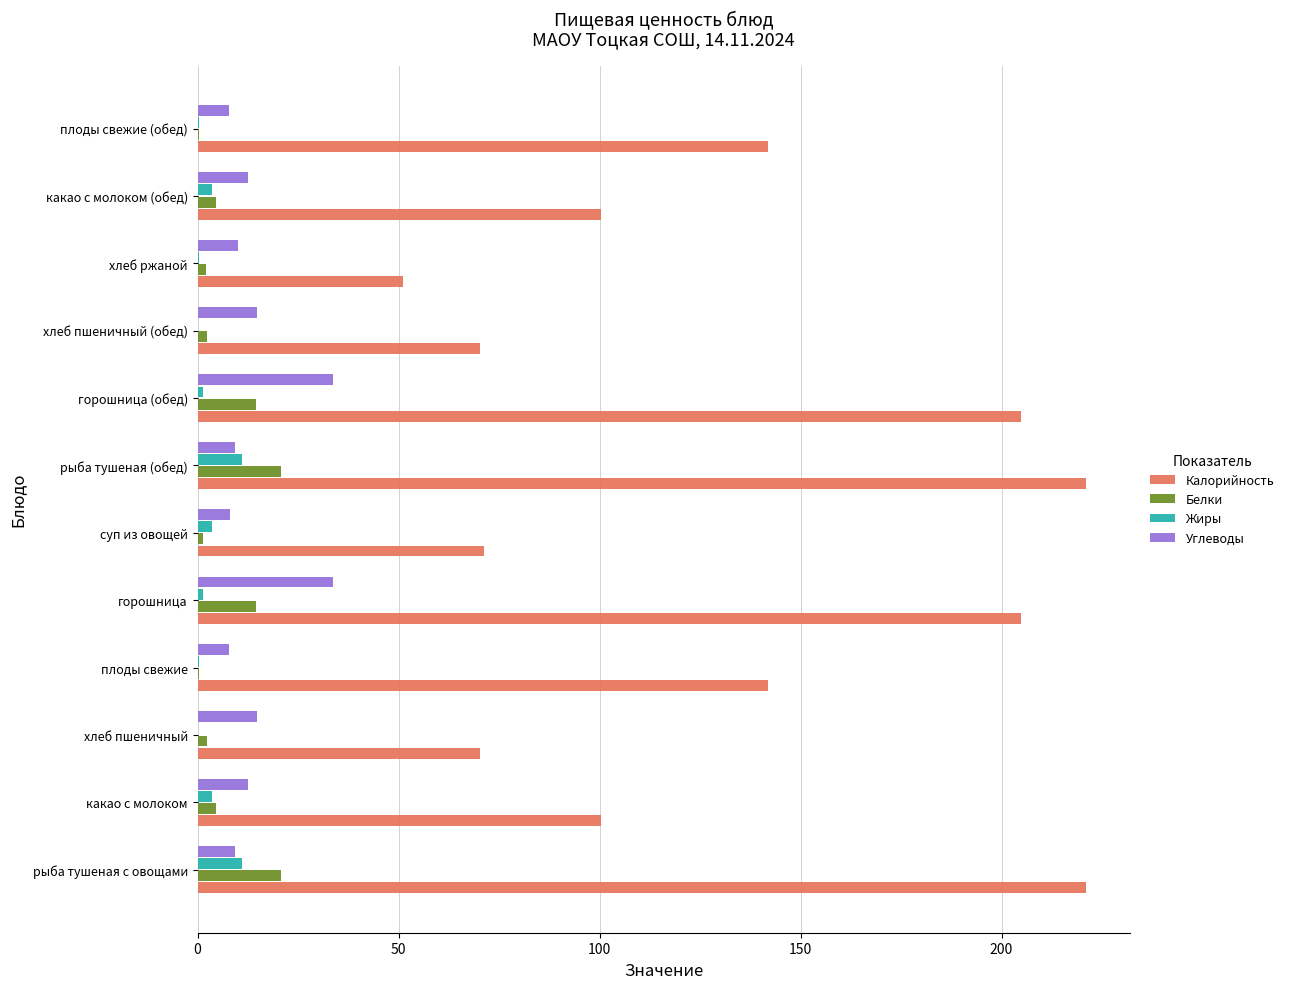

Which series changed the most between какао с молоком and рыба тушеная (обед)?

Калорийность